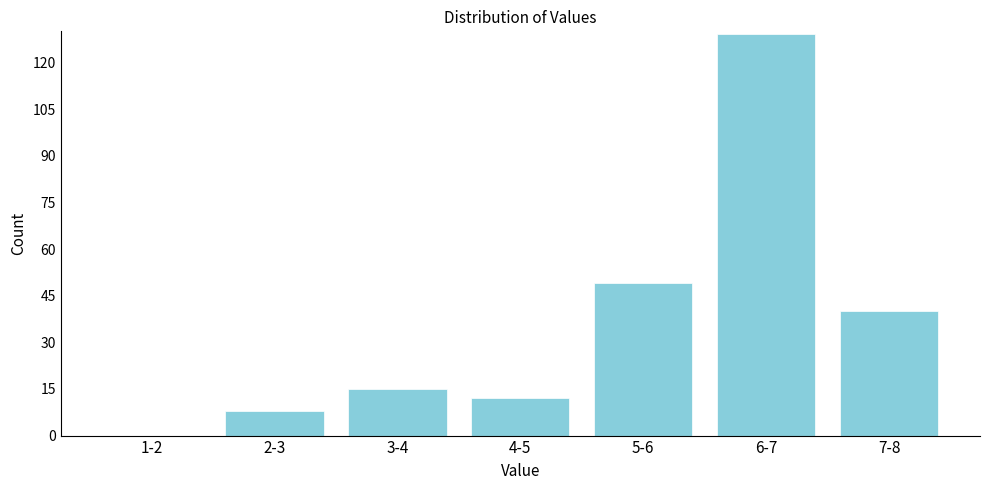

Reading right to left, list all the values displayed in this chart.

7-8=40	6-7=129	5-6=49	4-5=12	3-4=15	2-3=8	1-2=0